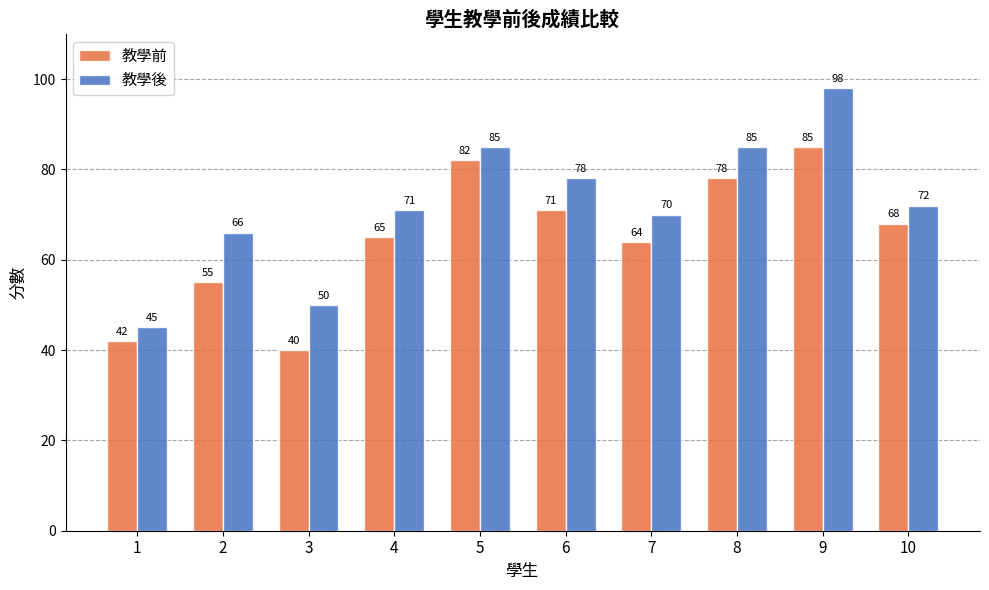

At how many categories does at least one series exceed 61?

8